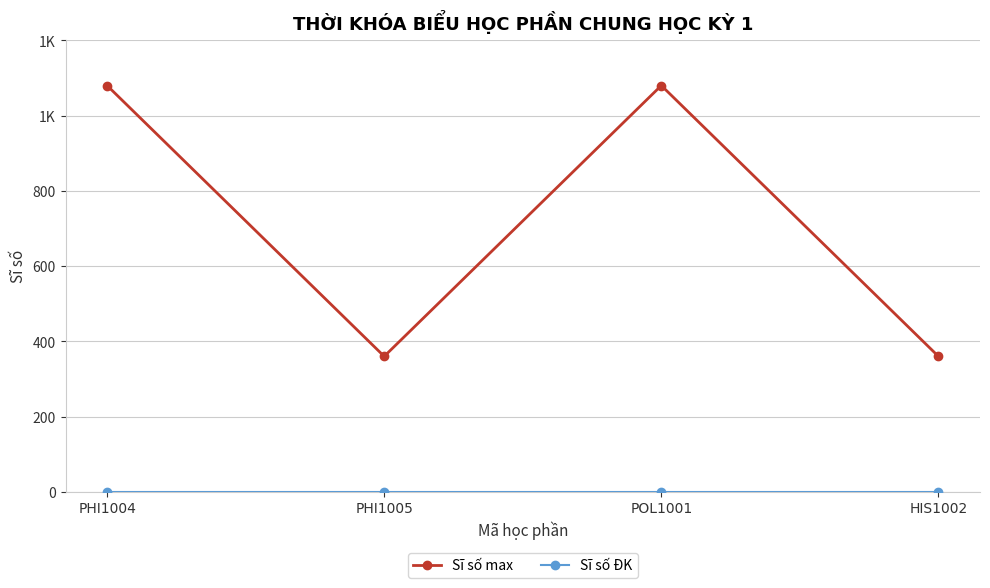

Does the chart have visible grid lines?

Yes